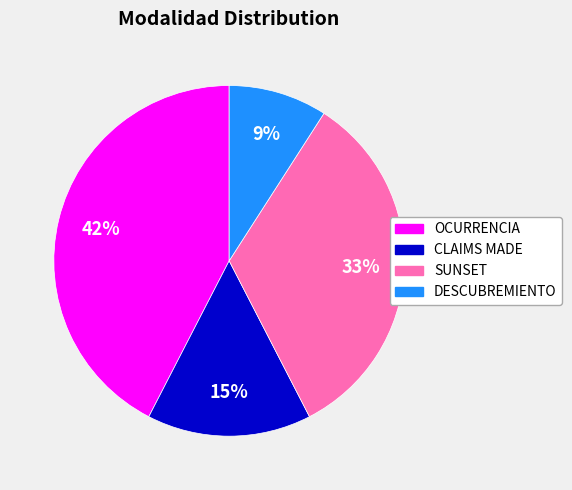

True or false: CLAIMS MADE accounts for 27% of the total.

False